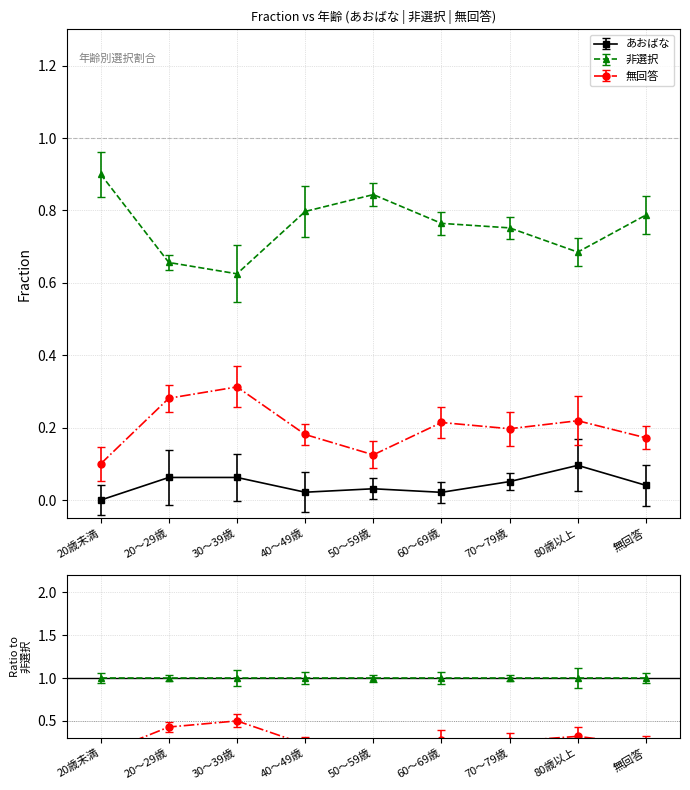

True or false: 非選択 and あおばな intersect in this chart.

False